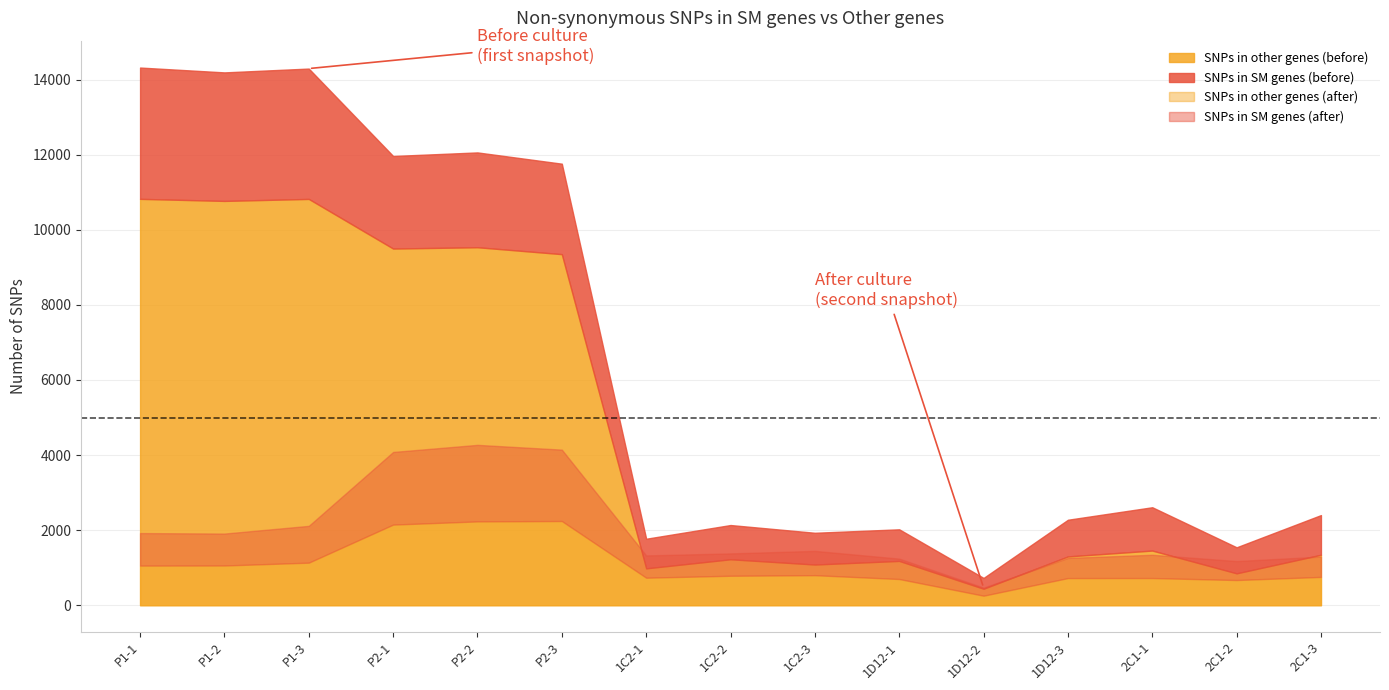

How many data points does each series have?

15